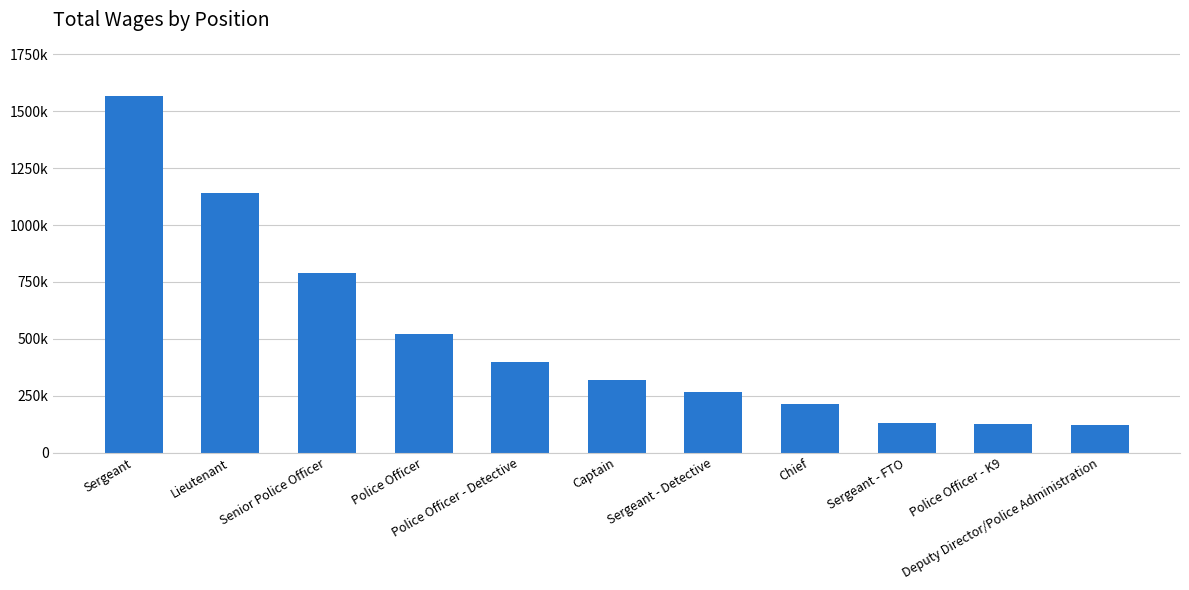

Which label corresponds to the largest value in the chart?

Sergeant